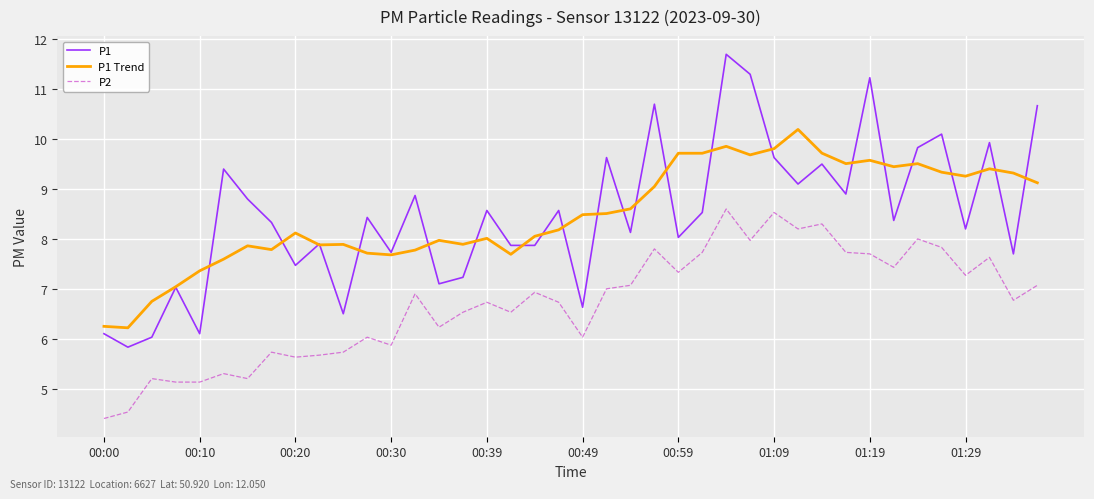

What is the sum of all P1 values?

339.5